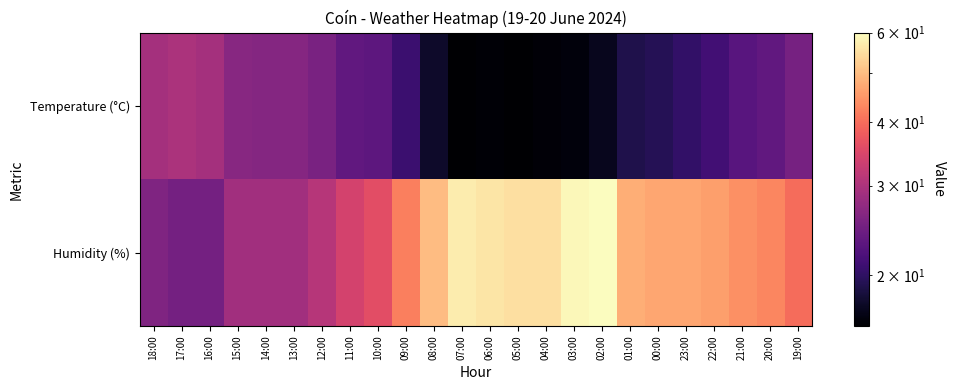

Rank the series at 19:00 from lowest to highest value.

Temperature (°C), Humidity (%)